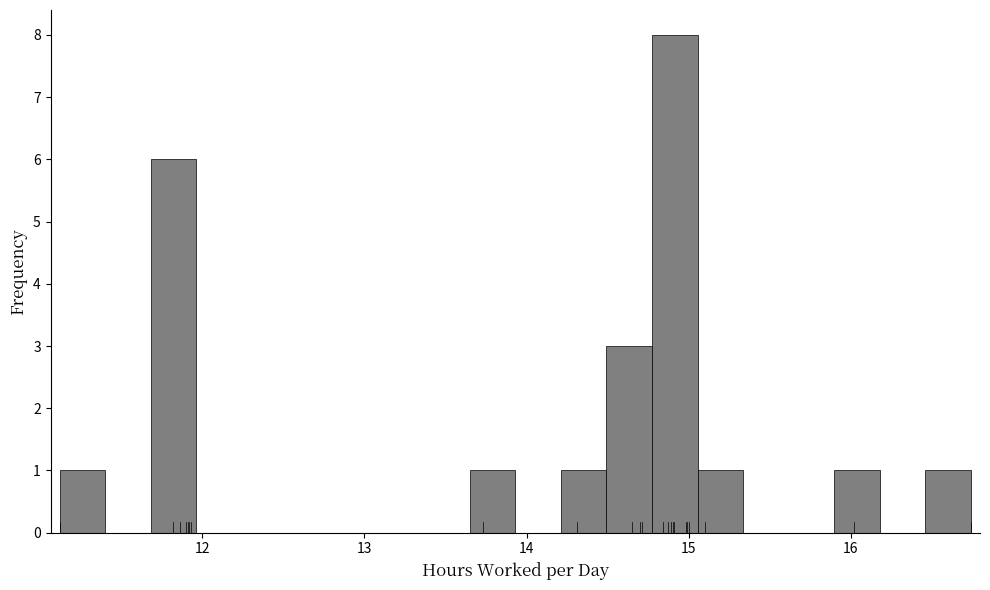

Around what value on the x-axis is the tallest bar? Give the approximate position of its centre, as read against the axis.

14.9